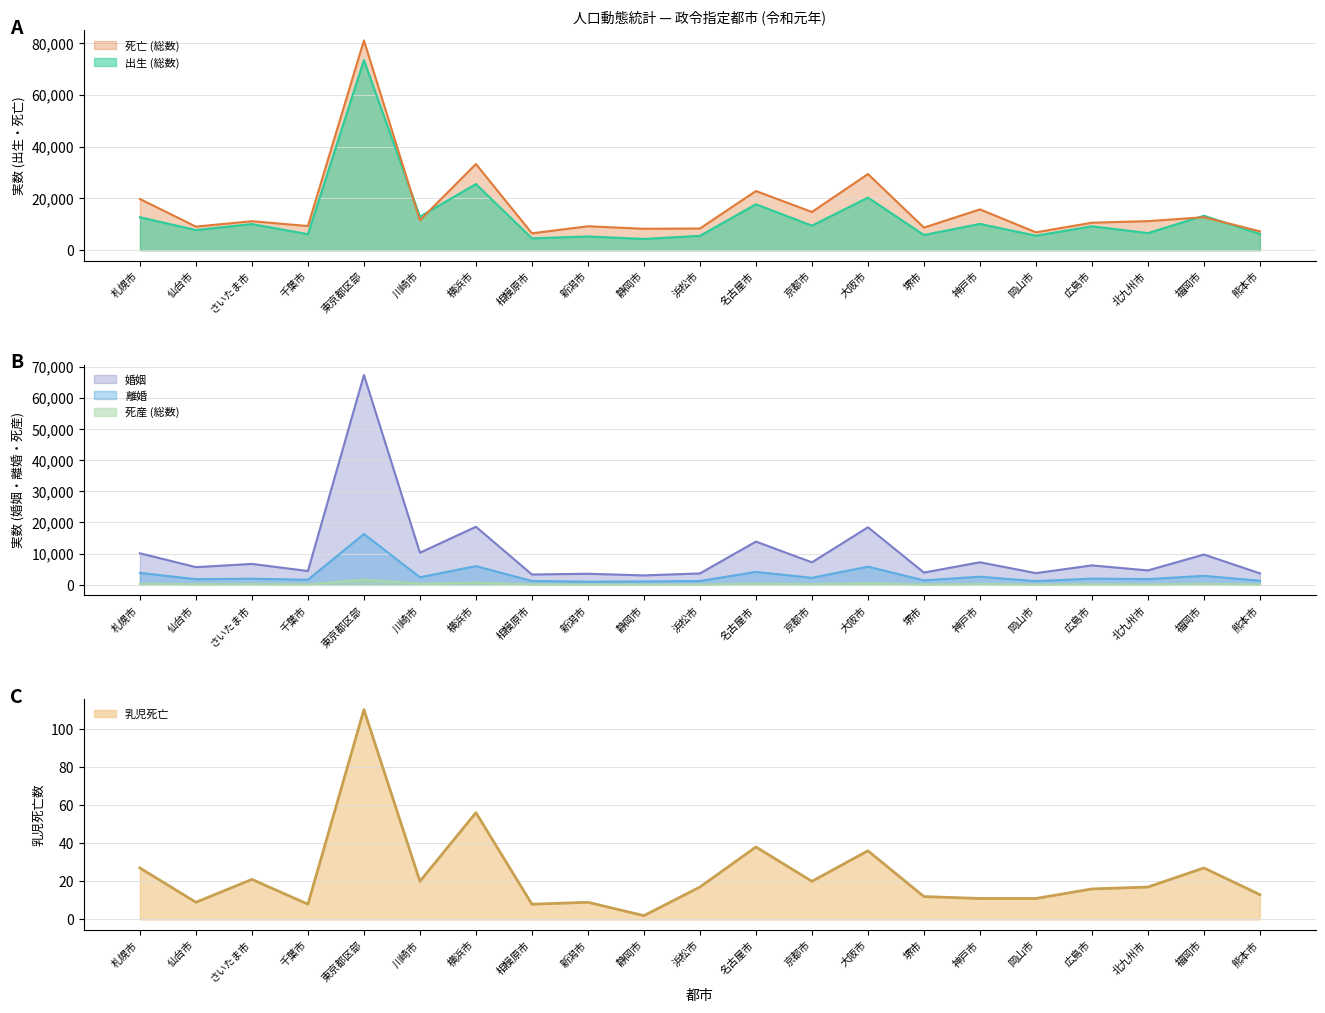

Which label corresponds to the largest value in the chart?

東京都区部